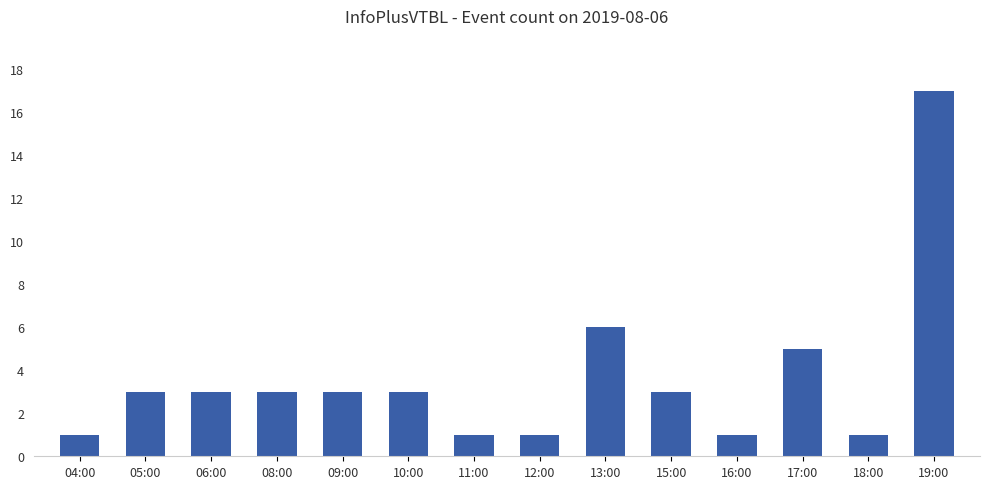

Is it true that the value at 09:00 is 3?

True